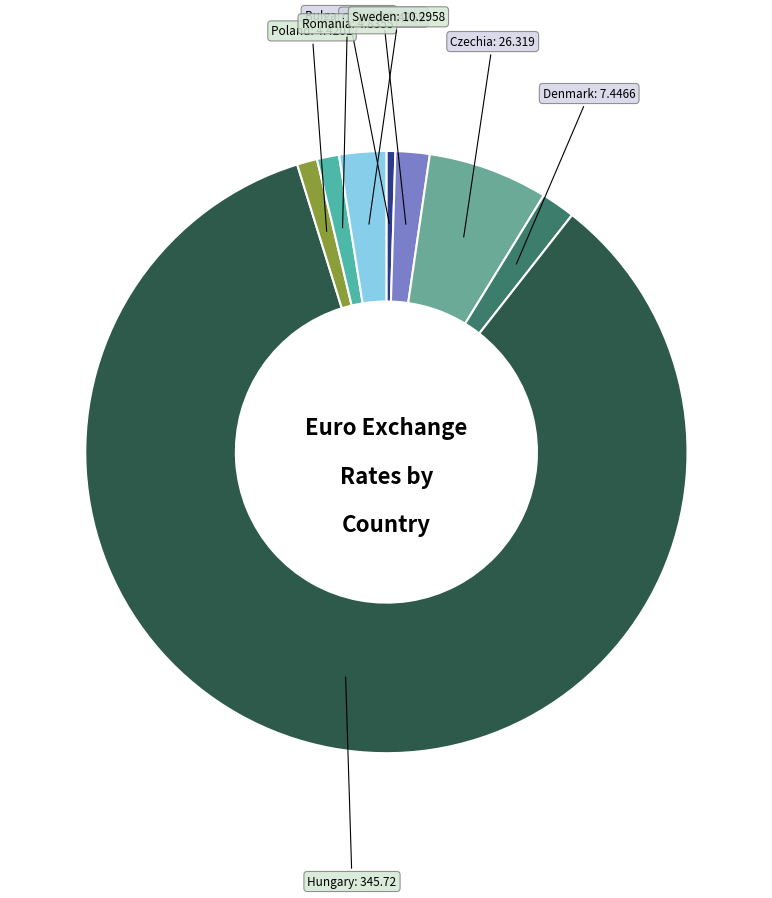

True or false: Denmark accounts for 14% of the total.

False